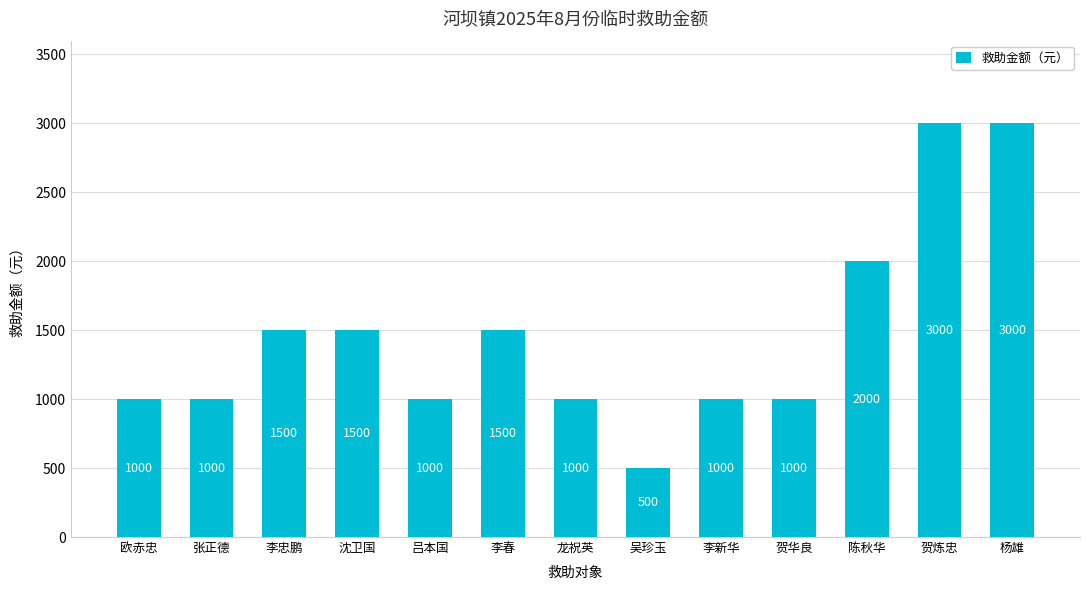

How many values are between 1000 and 1500?

9